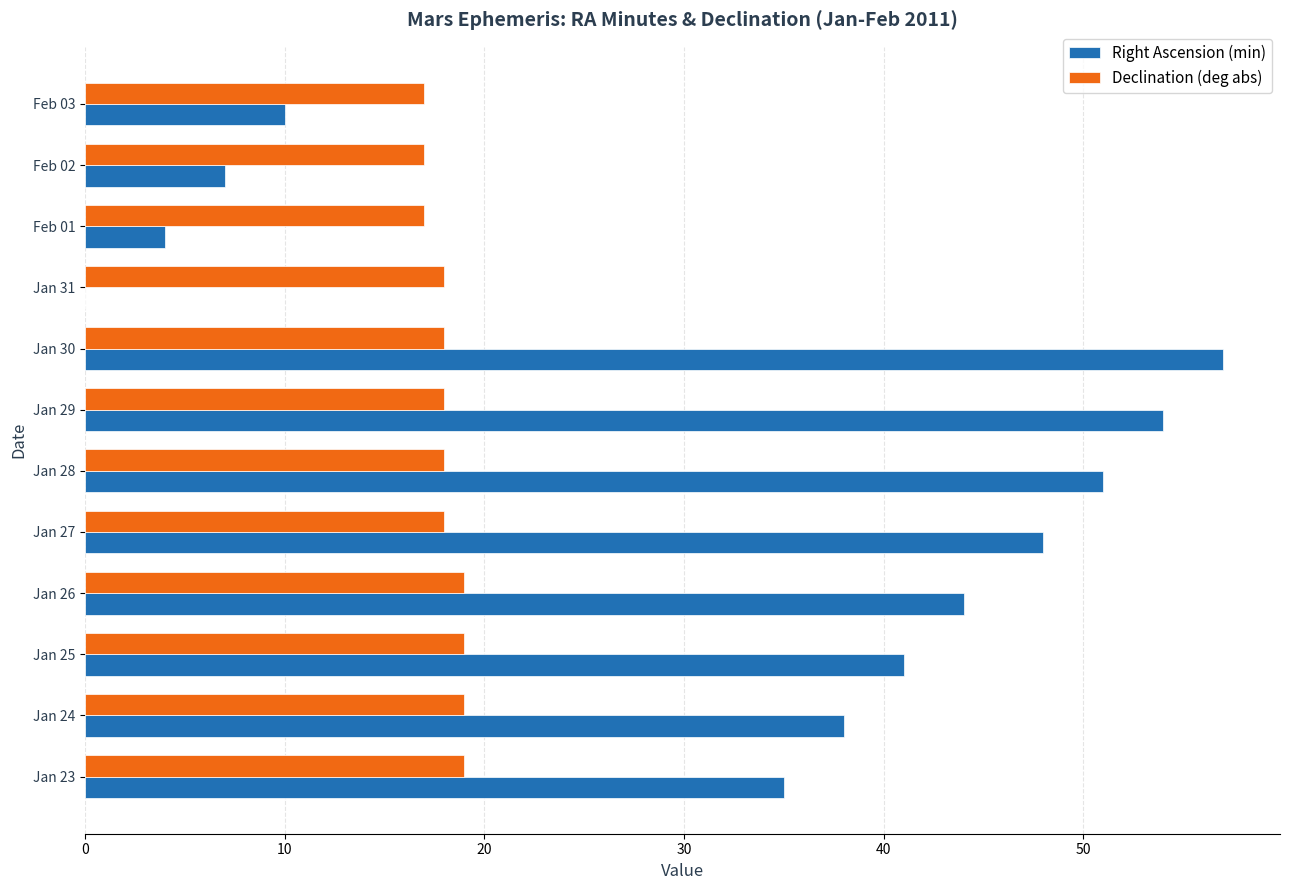

The Right Ascension (min) series shows 57 at Jan 30. True or false?

True